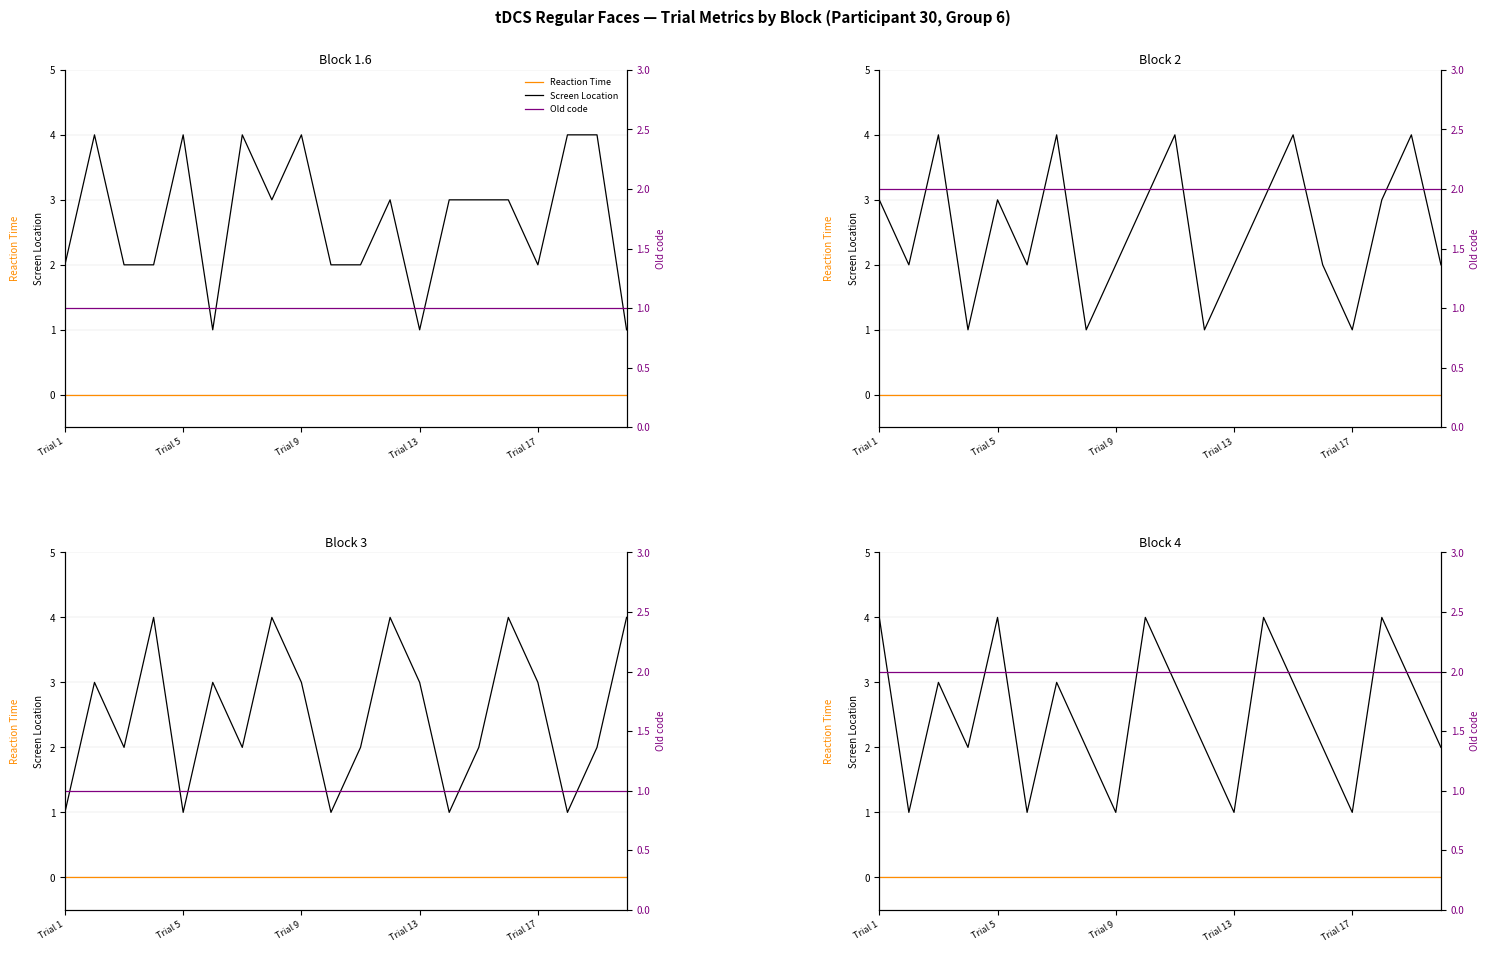

What is the label of the 13th point from the right?

7